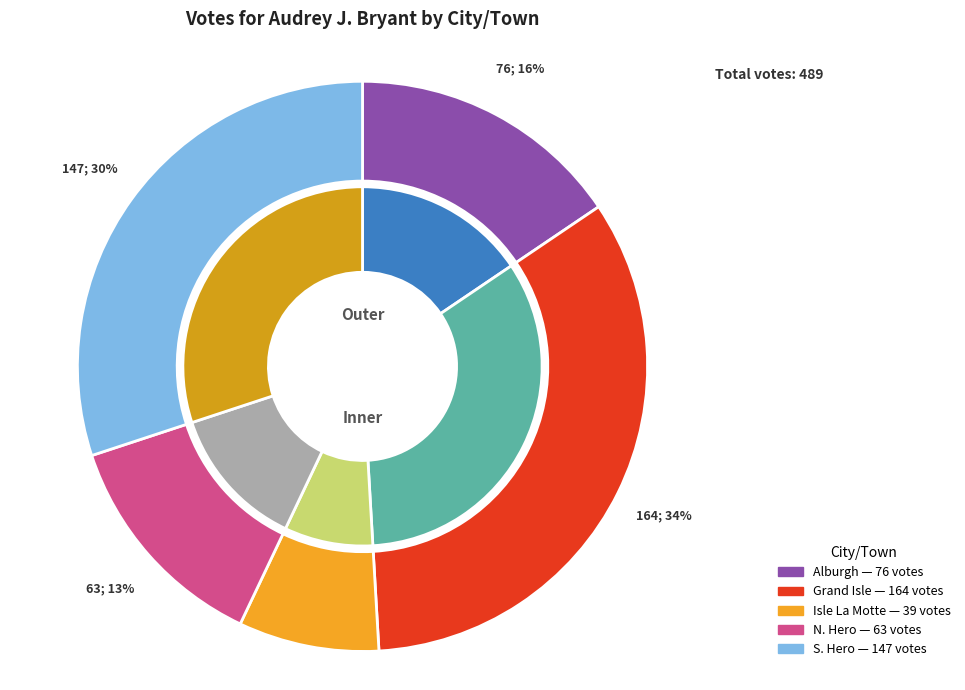

What is the total percentage of S. Hero and Alburgh?

45.6%